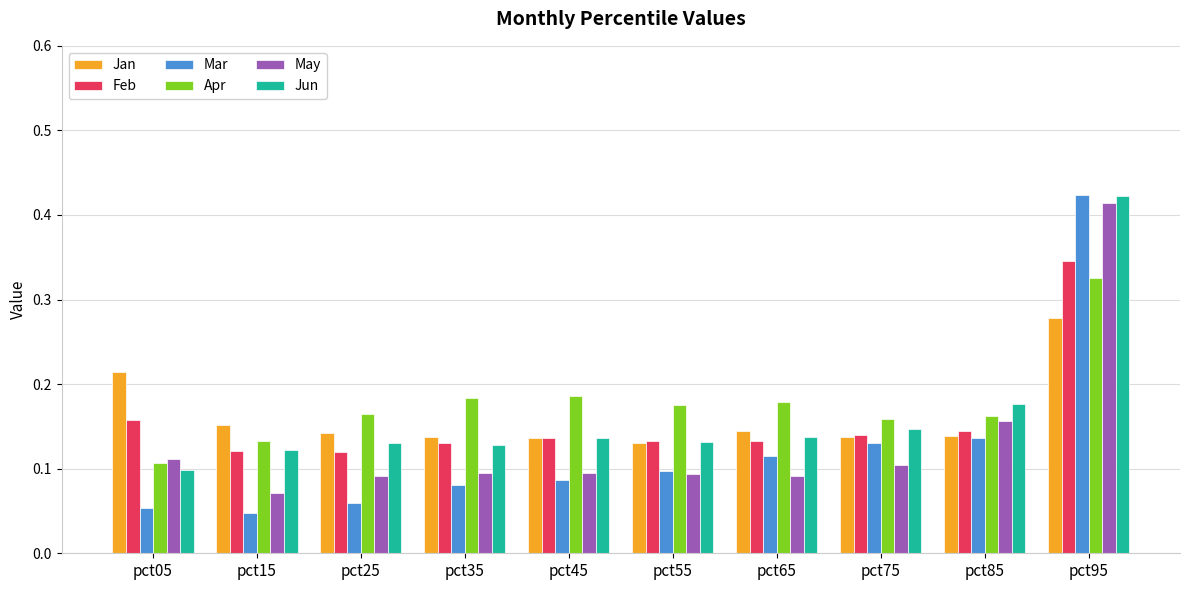

At which category is the sum across all series the highest?

pct95